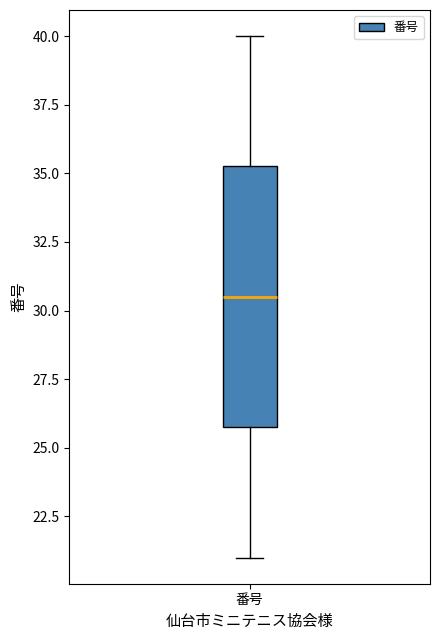

Where is the lower edge of the box for 番号 on the y-axis? The values are not printed on the chart, so give them approximately, as read against the axis.

26.0